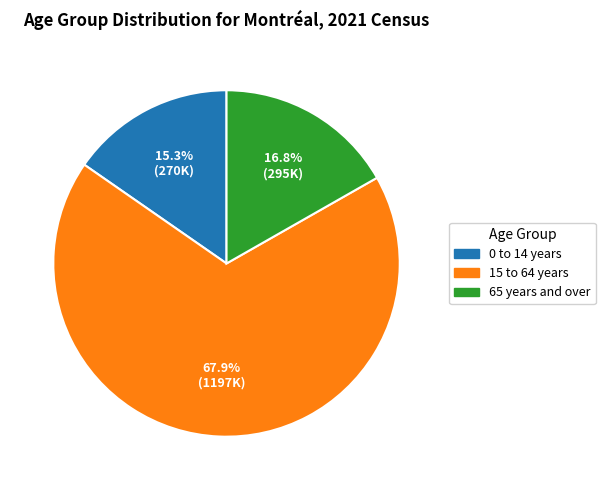

What portion of the pie excludes 15 to 64 years?

32.1%